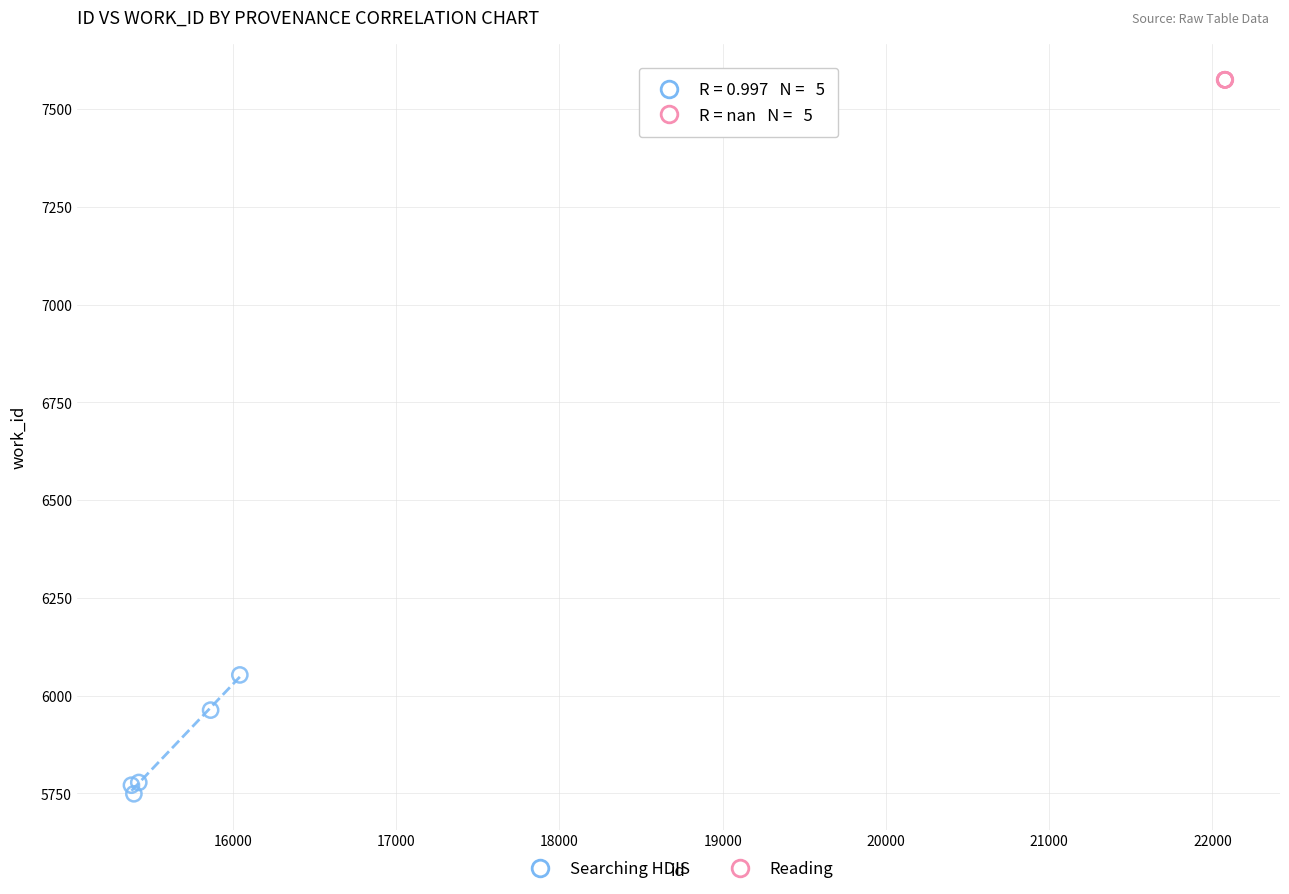

Which series contains the lowest Y value?

Searching HDIS